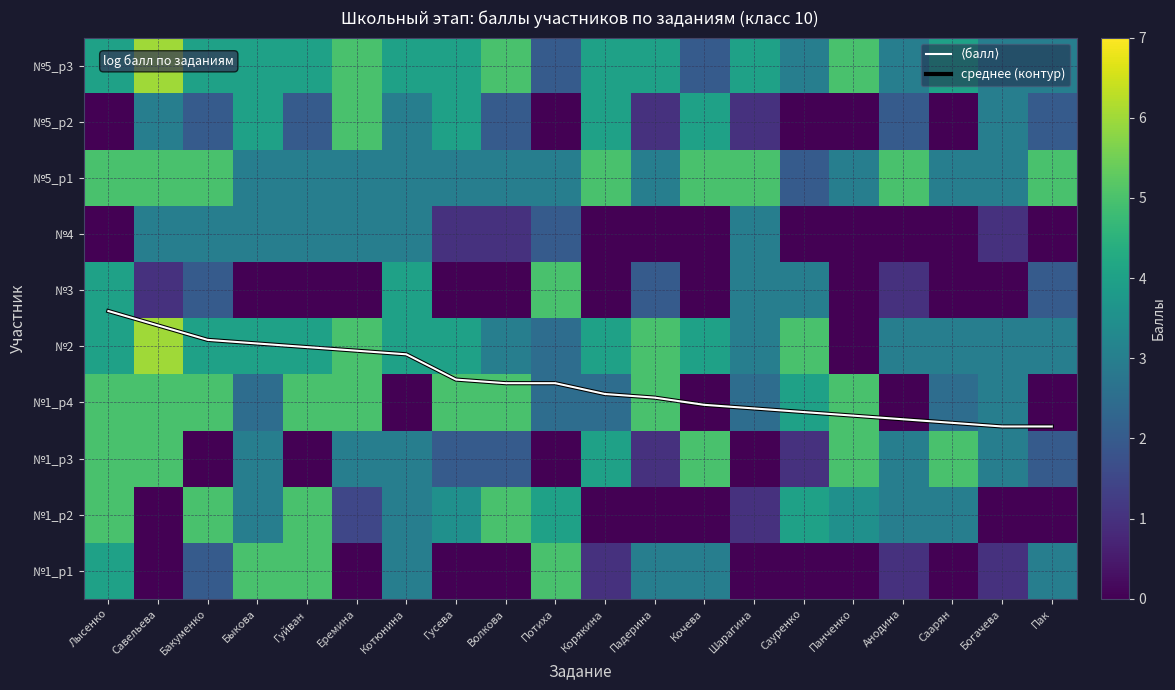

How many data points in №5_p2 are above 2?

8